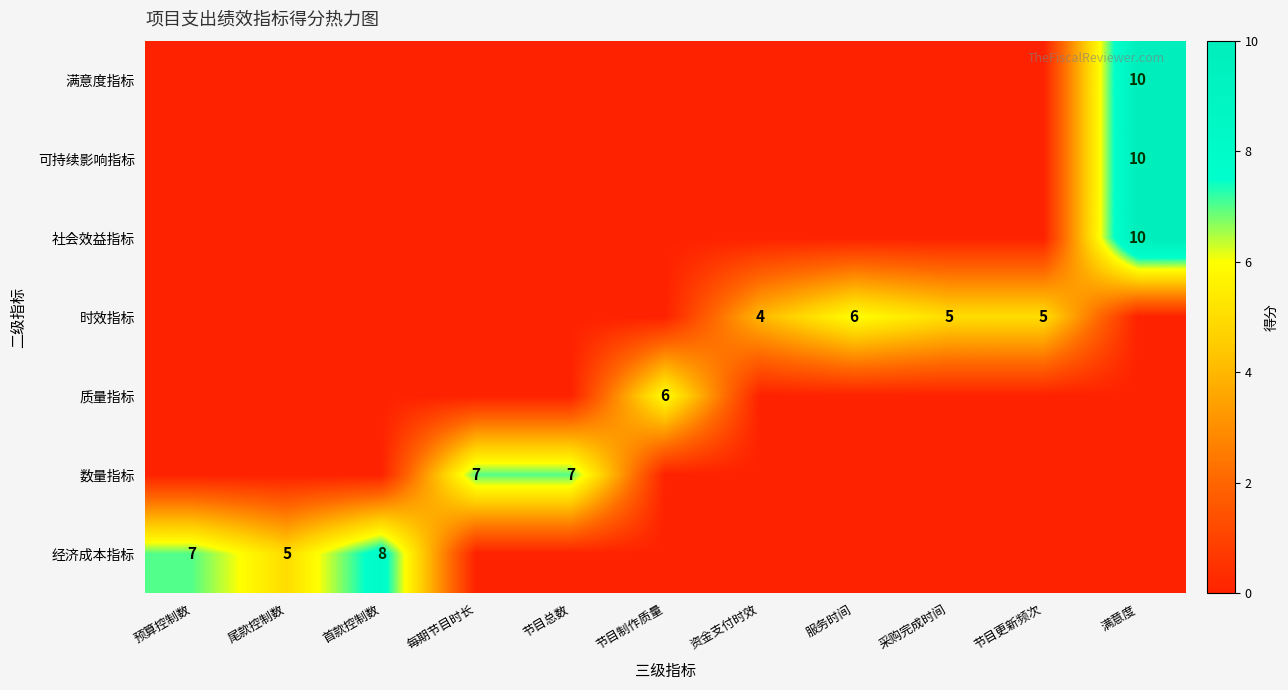

Is it true that 经济成本指标 equals 5 at 尾款控制数?

True